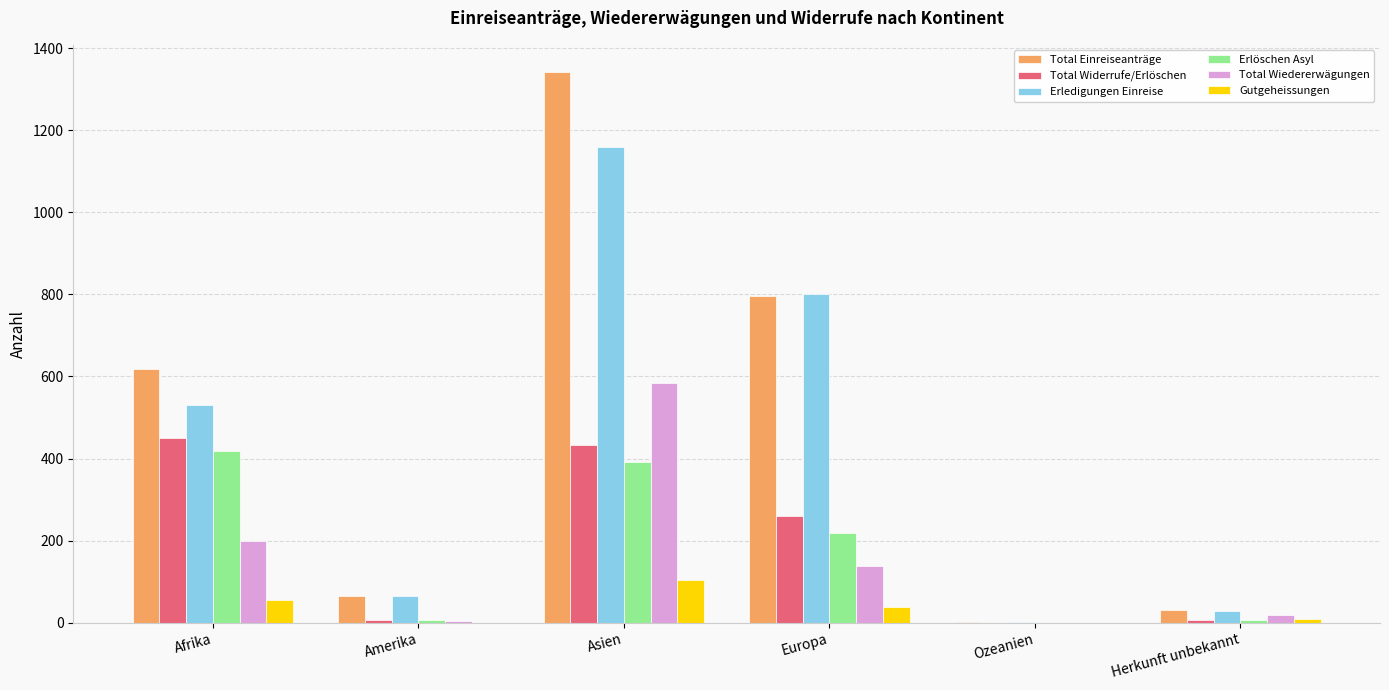

Count the number of categories in the chart.

6